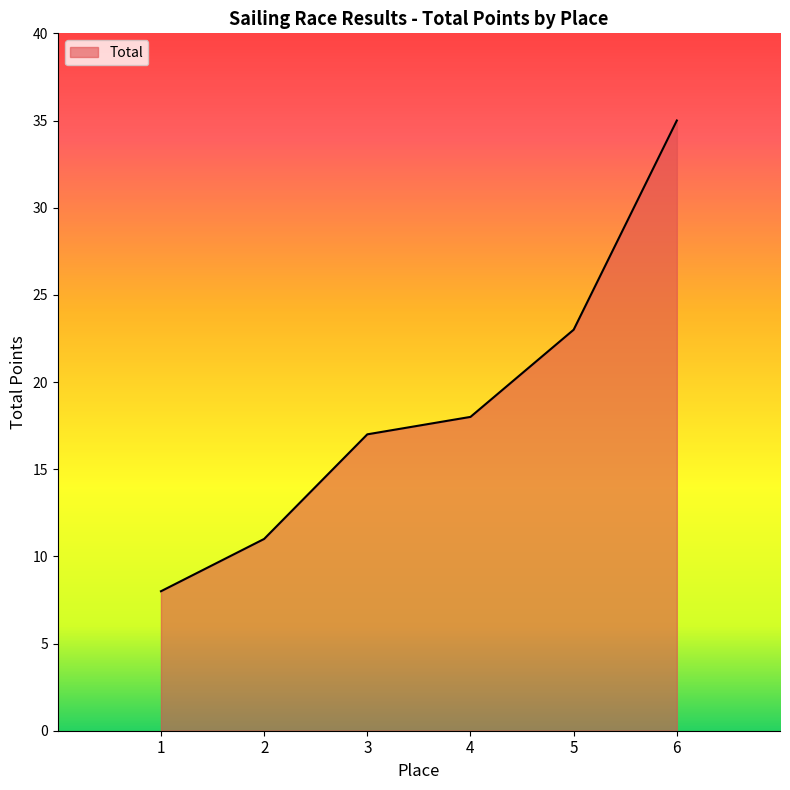

Does the chart display data point markers on the line(s)?

No